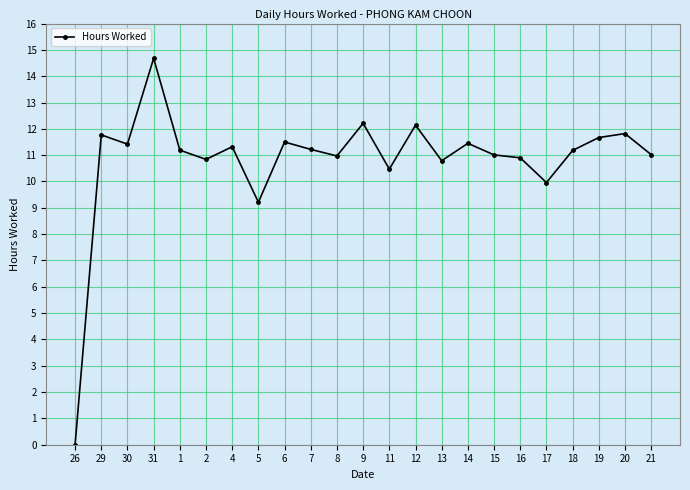

How many categories are shown in the chart?

23